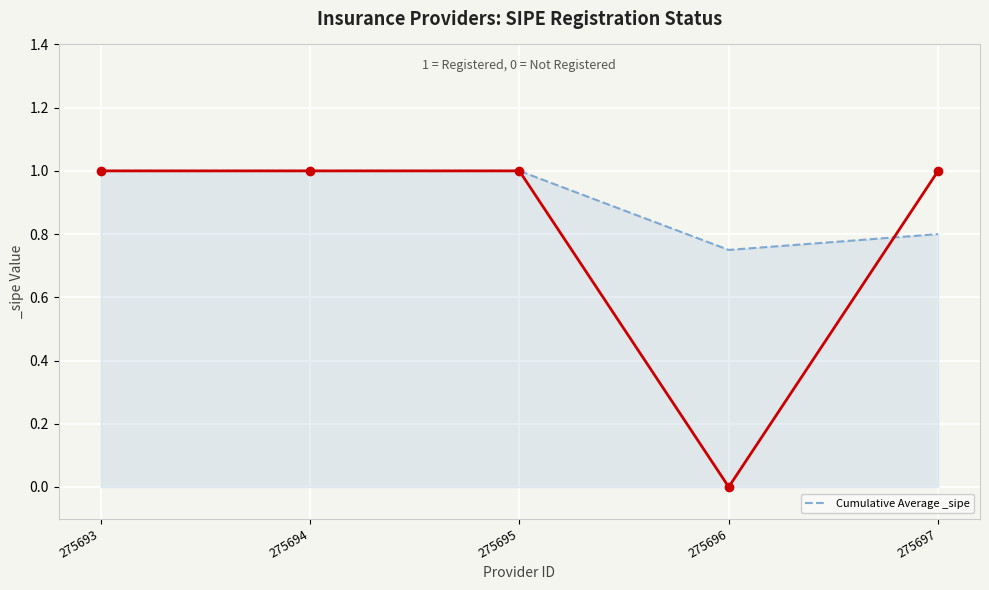

What is the value of the 3rd point from the left?

1.0